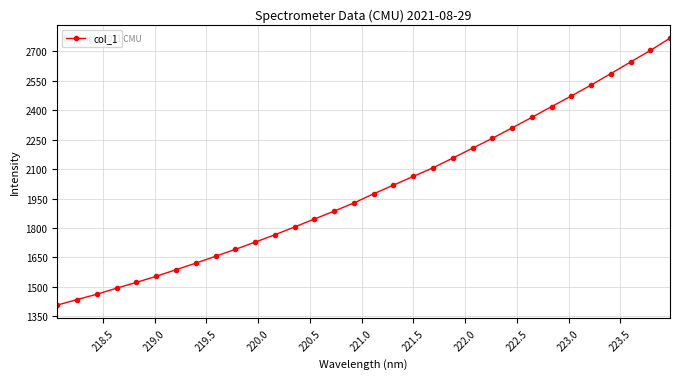

Reading right to left, extract all data points from this chart.

2766.6	2703.9	2645.3	2586.1	2527.9	2472.0	2418.3	2363.2	2309.9	2256.7	2206.5	2156.1	2106.7	2062.9	2018.5	1974.5	1928.0	1886.2	1846.0	1805.5	1765.8	1728.3	1691.4	1656.3	1621.4	1587.7	1554.3	1523.5	1493.8	1463.0	1435.8	1407.8